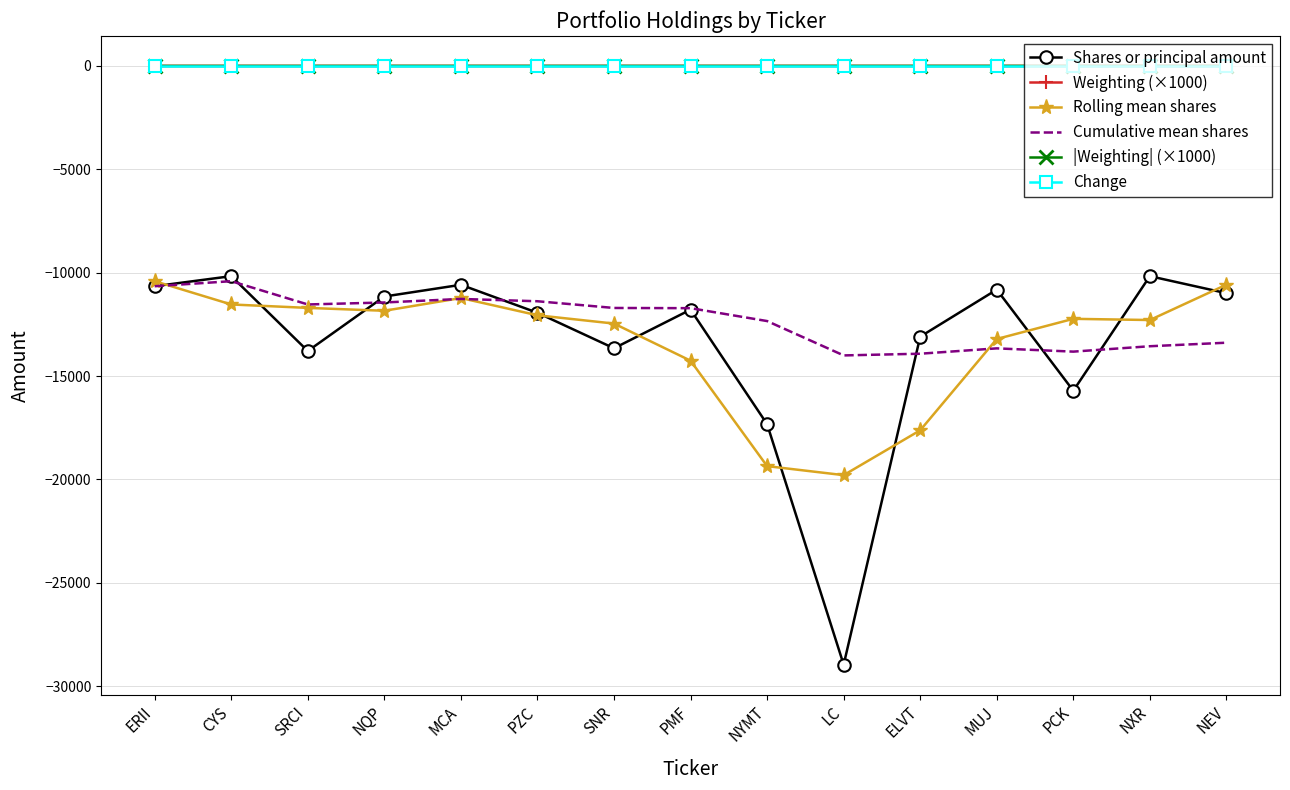

Which category has the lowest value across all series?

LC